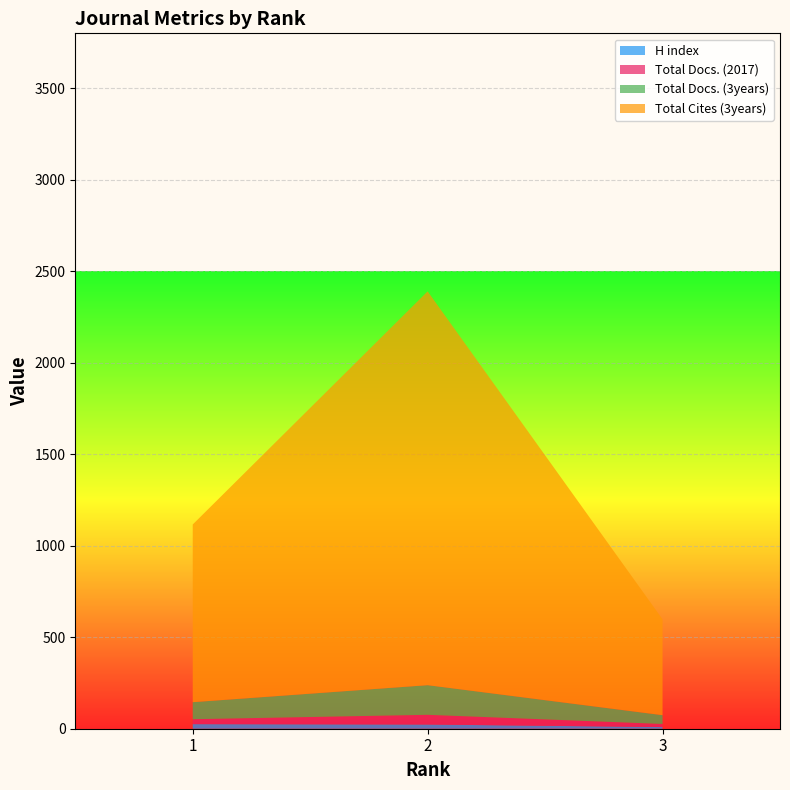

Reading left to right, list all the values displayed in this chart.

H index: 25	23	9
Total Docs. (2017): 27	53	17
Total Docs. (3years): 93	162	48
Total Cites (3years): 971	2152	524